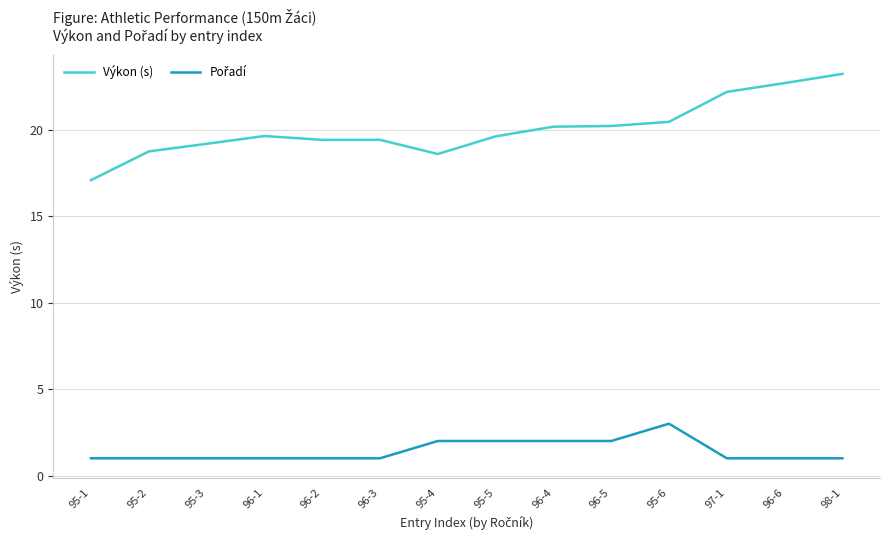

Which series changed the most between 95-3 and 97-1?

Výkon (s)